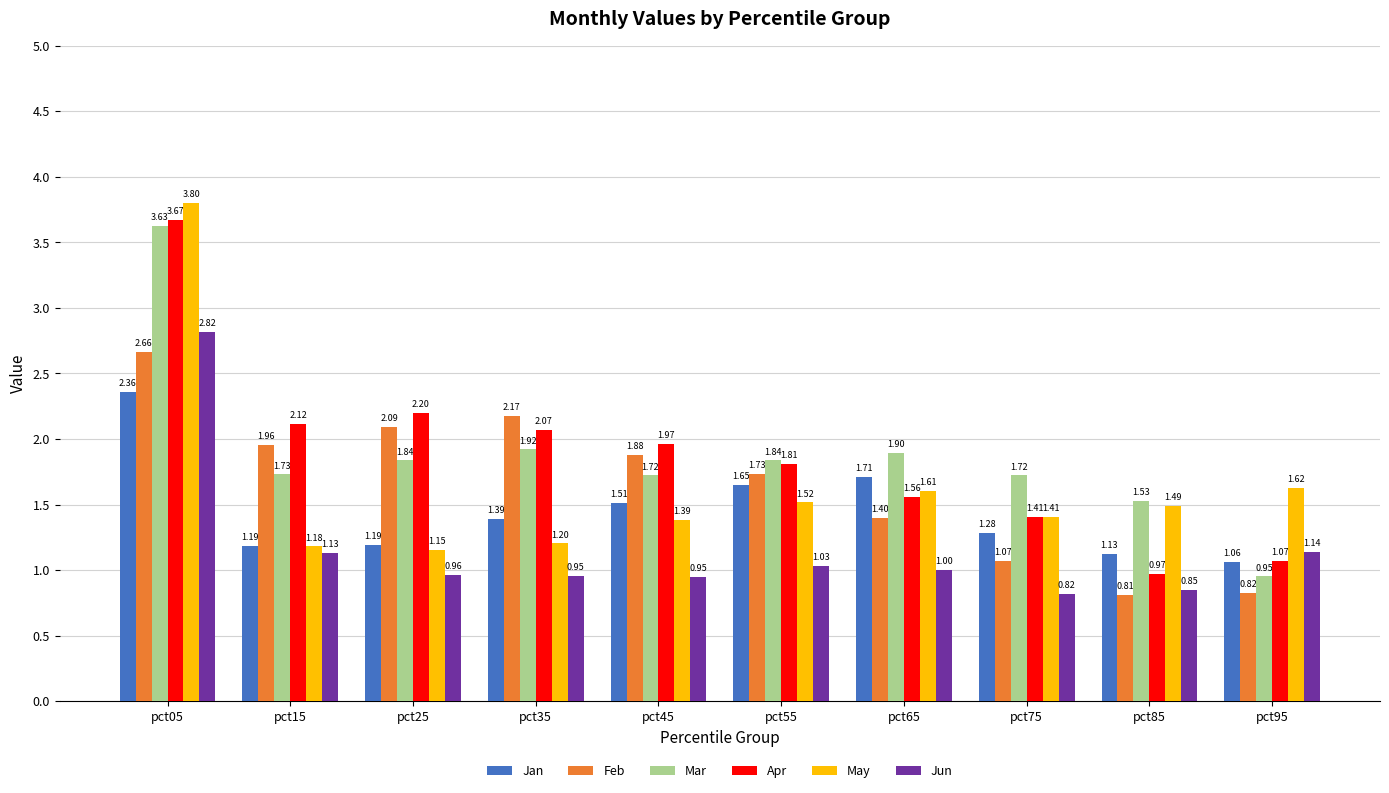

True or false: Jun has a value of 1.3 at pct35.

False